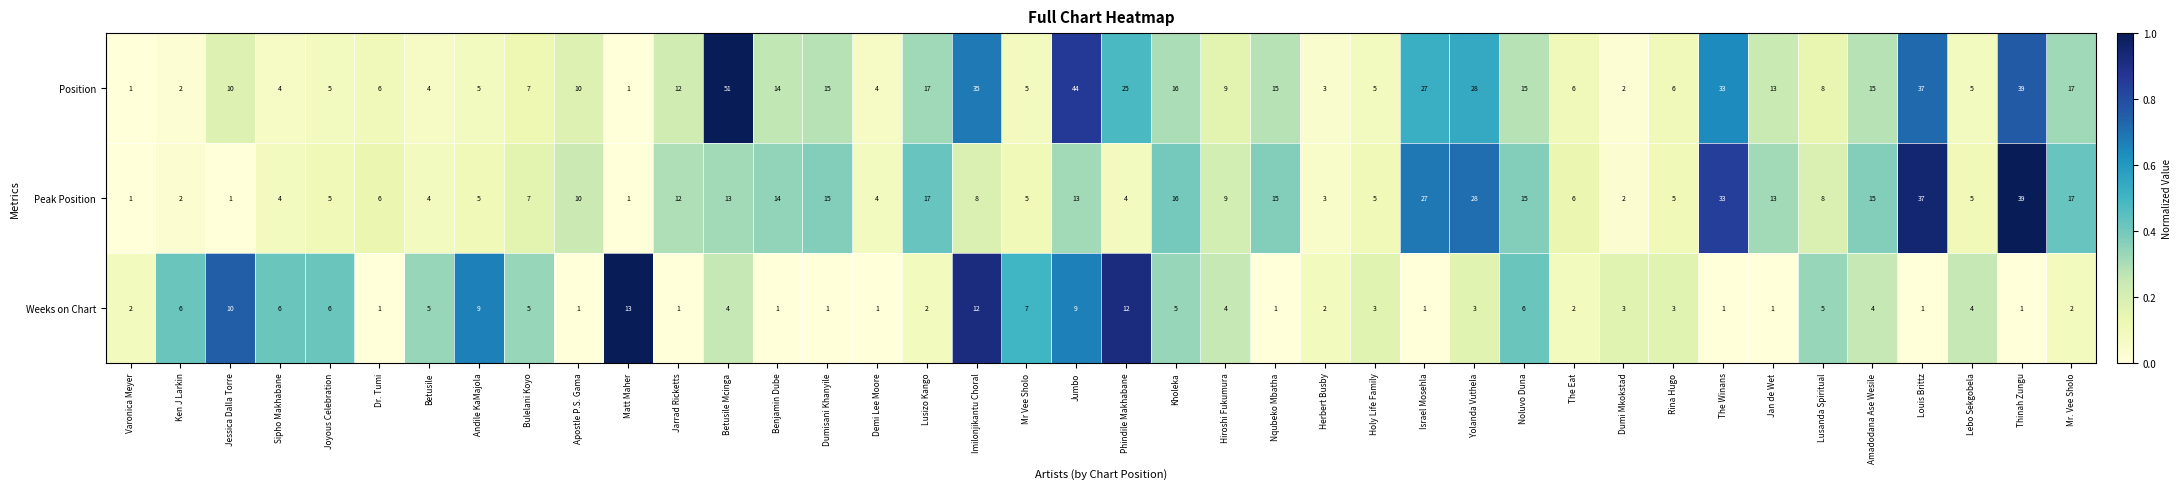

What is the spread (max minus min) of values at Noluvo Duna?

9